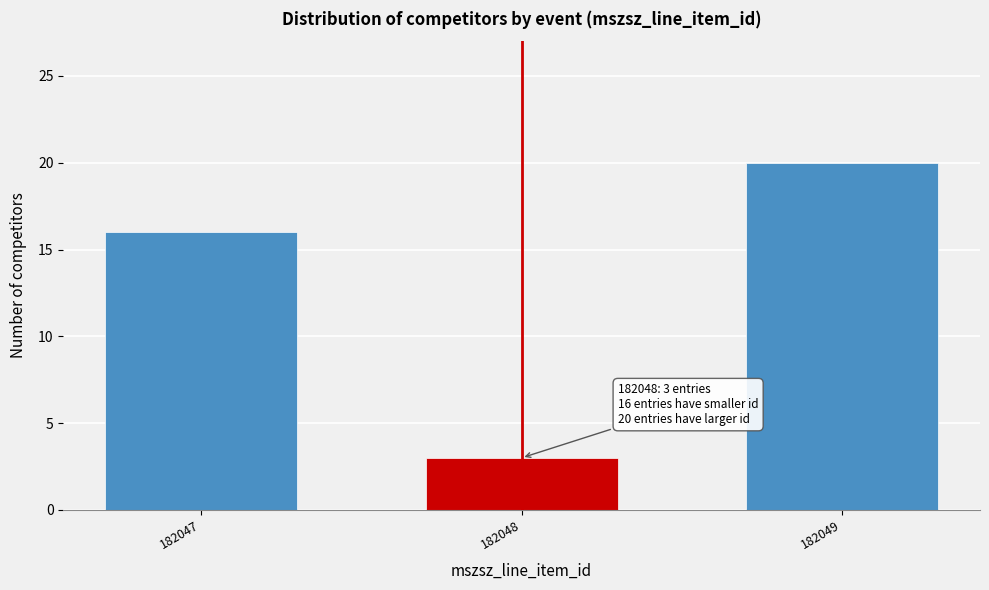

Reading left to right, extract all data points from this chart.

182047=16	182048=3	182049=20